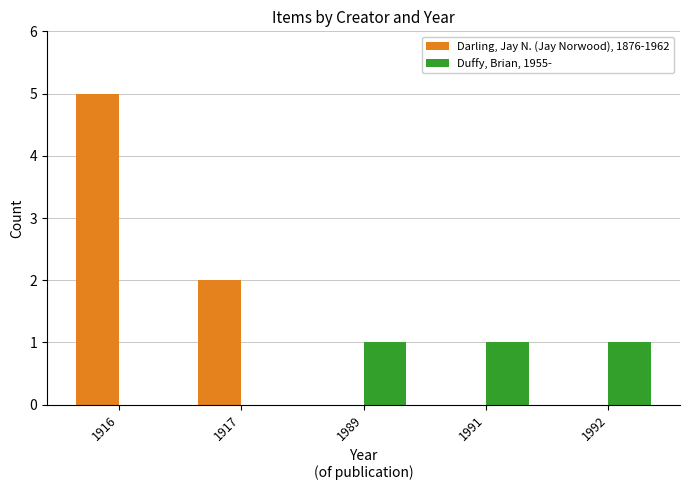

How many Darling, Jay N. (Jay Norwood), 1876-1962 values are between 0 and 2?

4